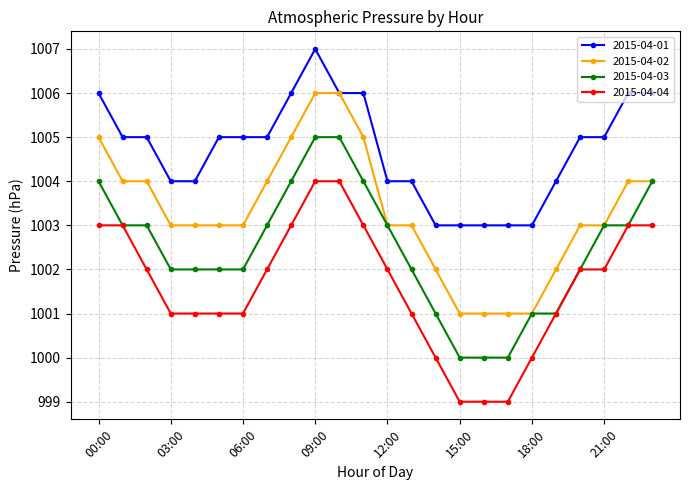

What is the value of the 2015-04-02 point at the 10th from the left?

1006